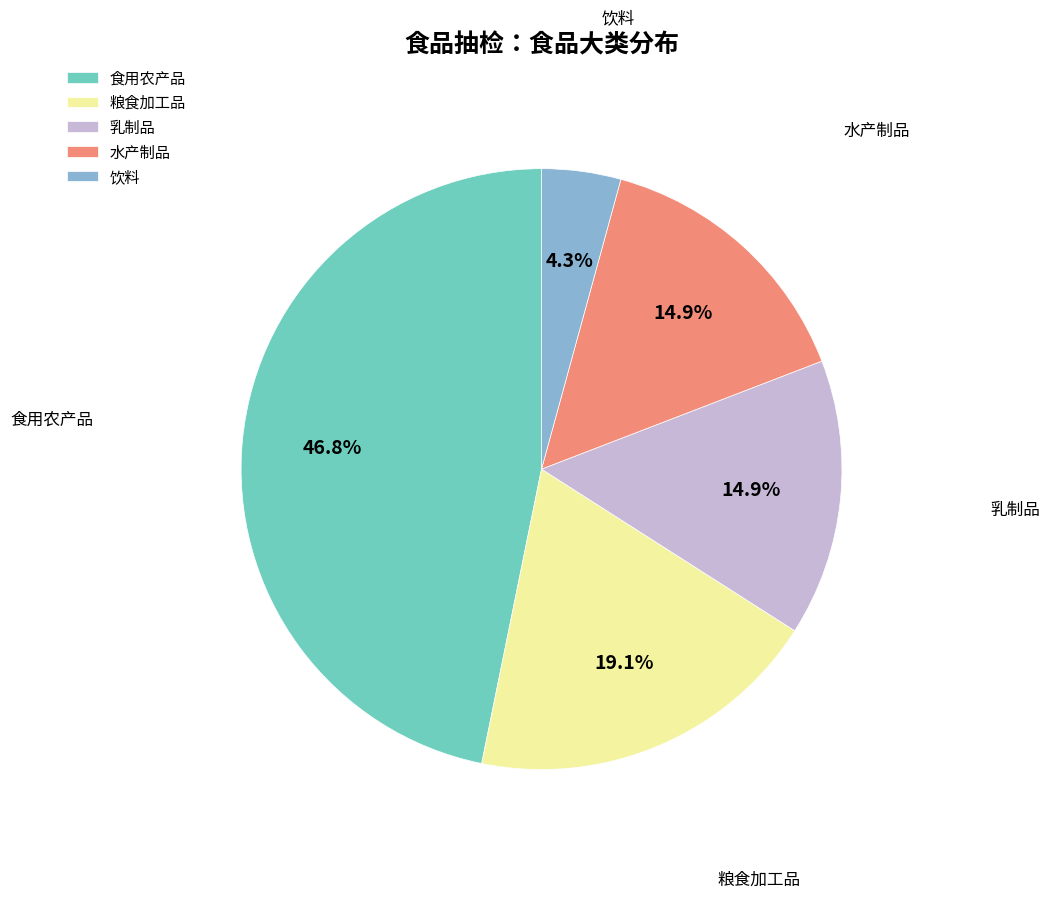

Is the sum of 食用农产品 and 乳制品 greater than half?

Yes